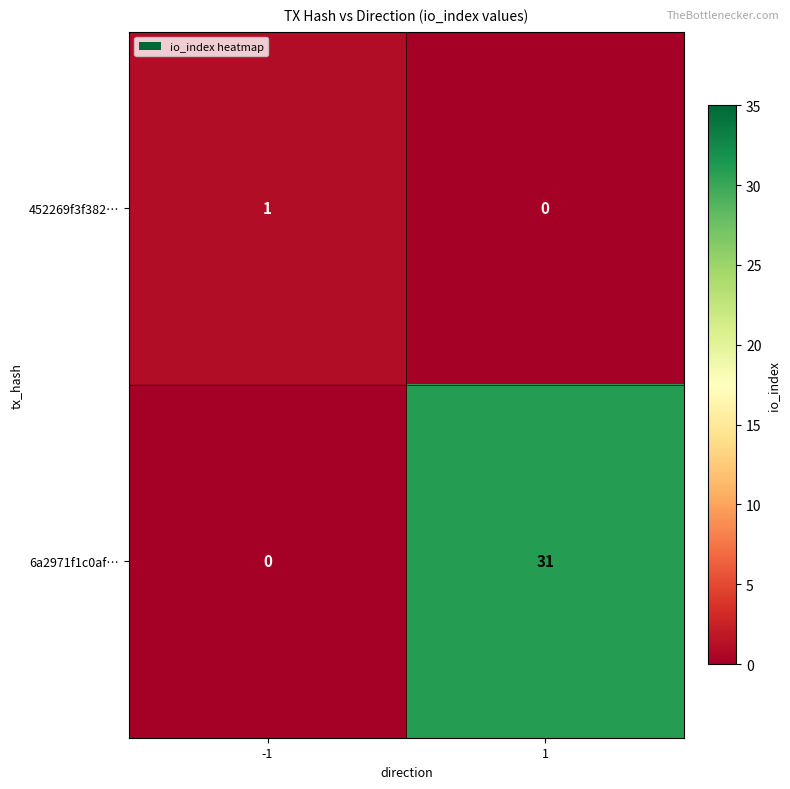

How many categories are shown in the chart?

2